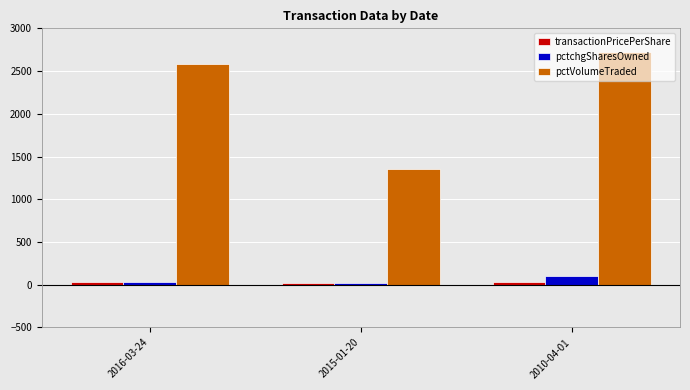

What is the total value across all series at 2010-04-01?

2850.1